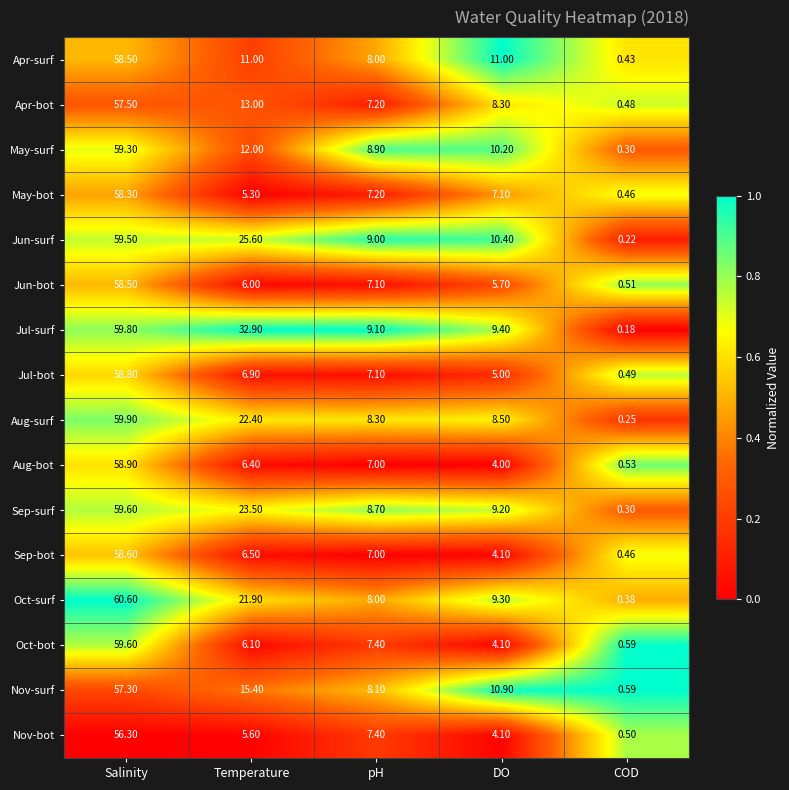

Which series has the largest total across all categories?

Jul-surf